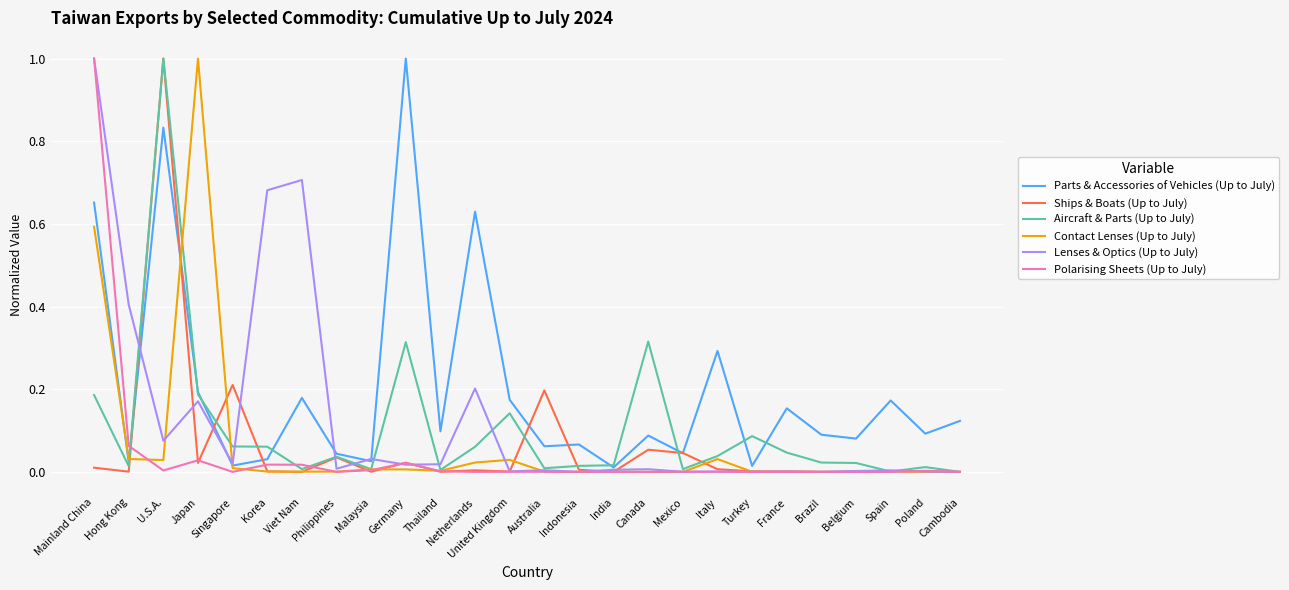

Is this an area chart (filled region under the line)?

No